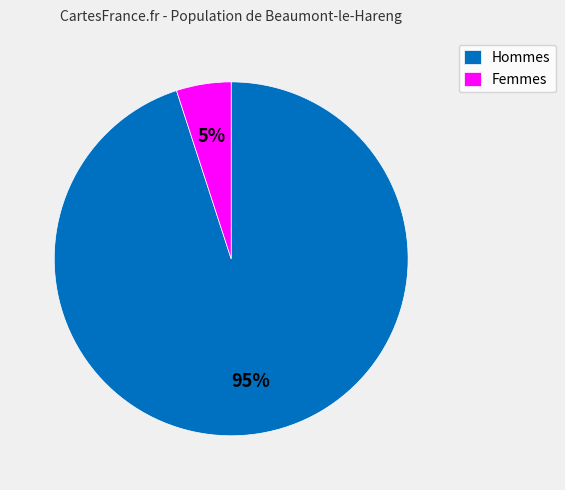

The Hommes slice represents 99% of the pie. True or false?

False